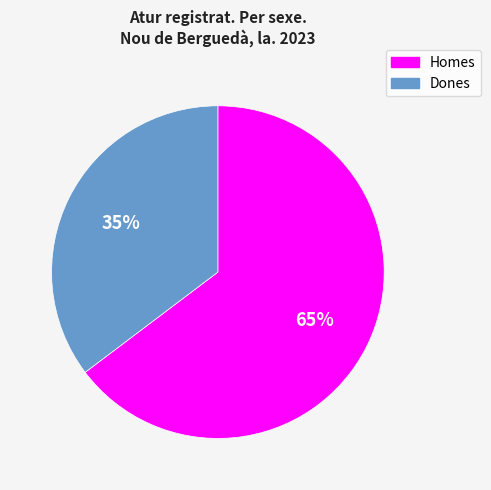

What is the largest slice in the pie chart?

Homes